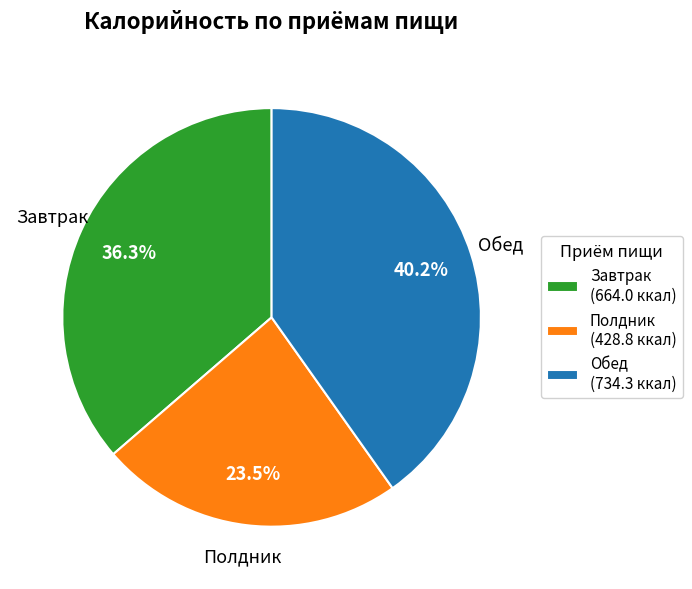

Approximately how many times larger is the value at Полдник (428.8 ккал) compared to Завтрак (664.0 ккал)?

0.6